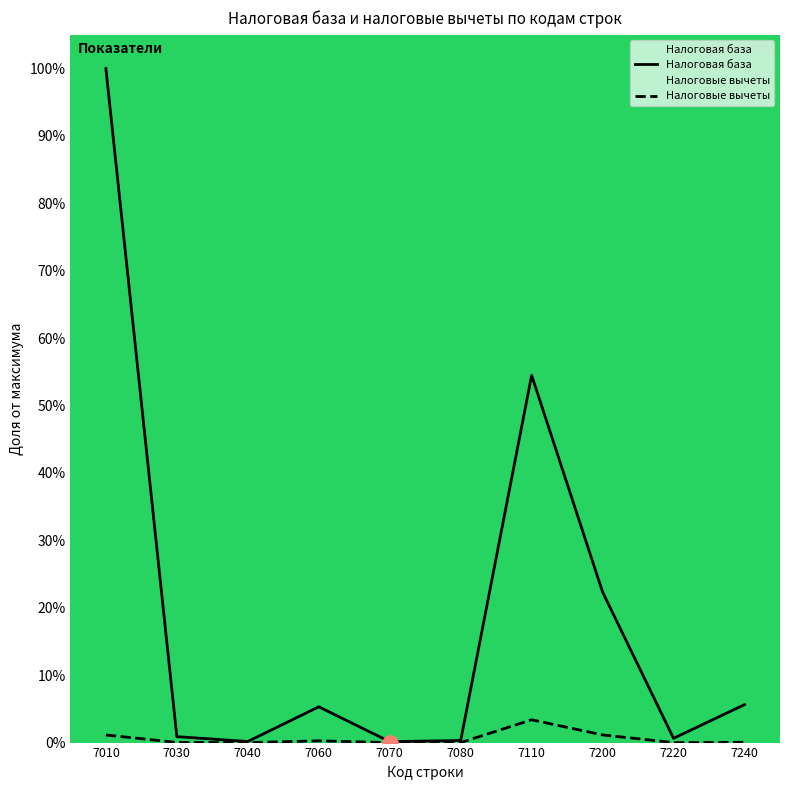

At how many categories does at least one series exceed 79?

1